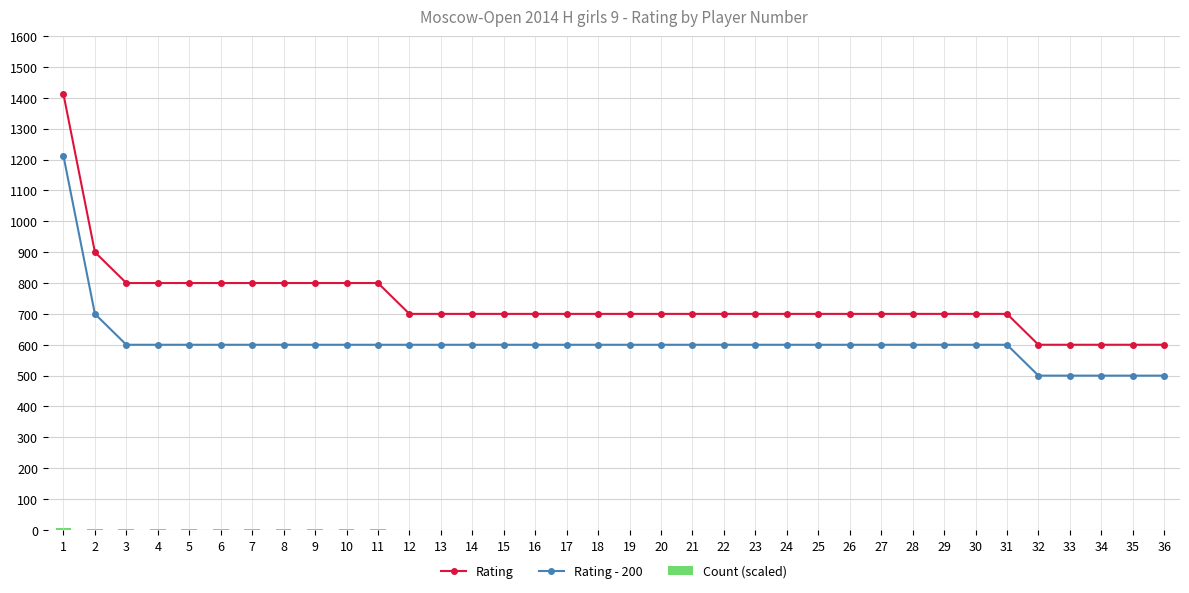

Which series has the widest spread of values?

Rating